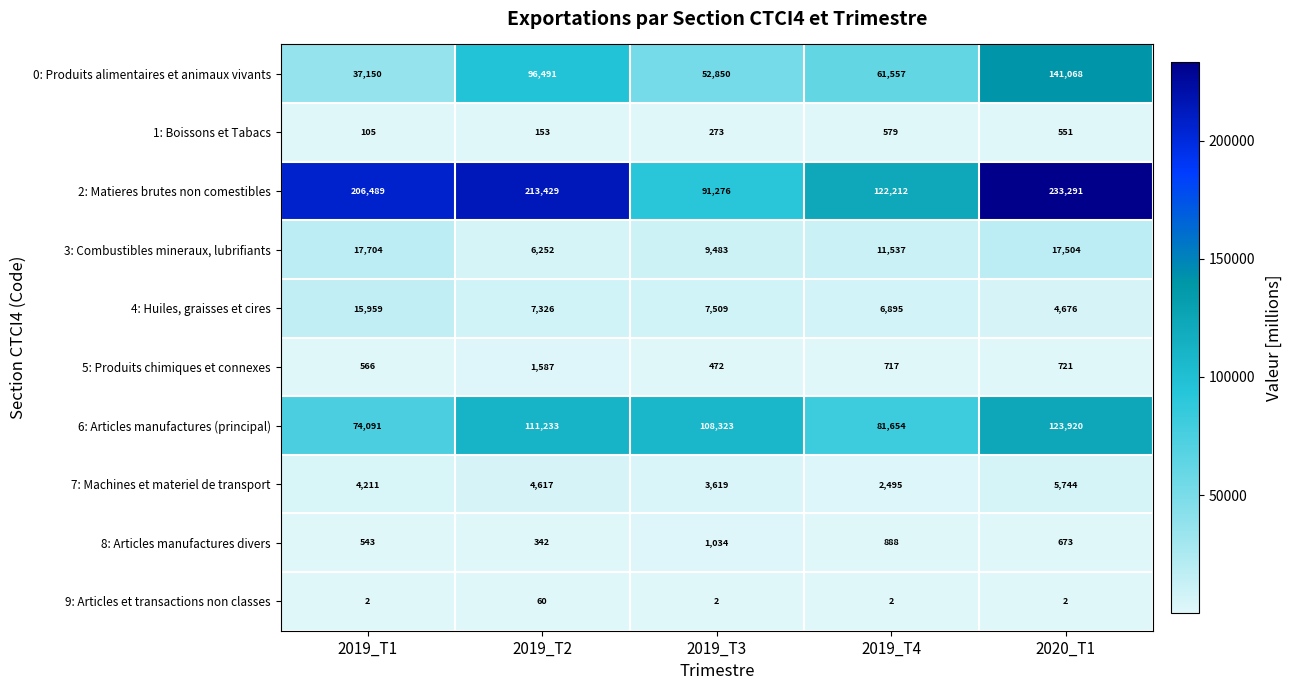

Which series has the largest total across all categories?

2: Matieres brutes non comestibles